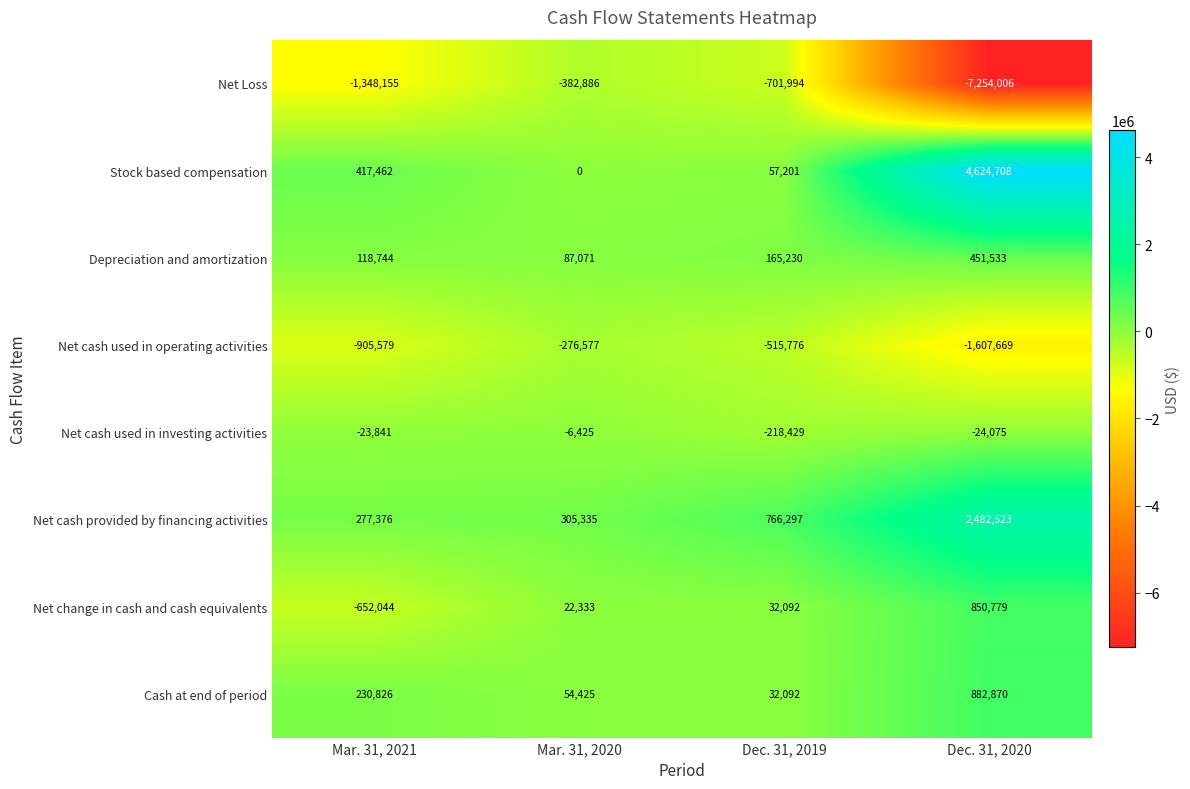

Read the Net change in cash and cash equivalents value at Mar. 31, 2021, to the nearest 10.

-652040